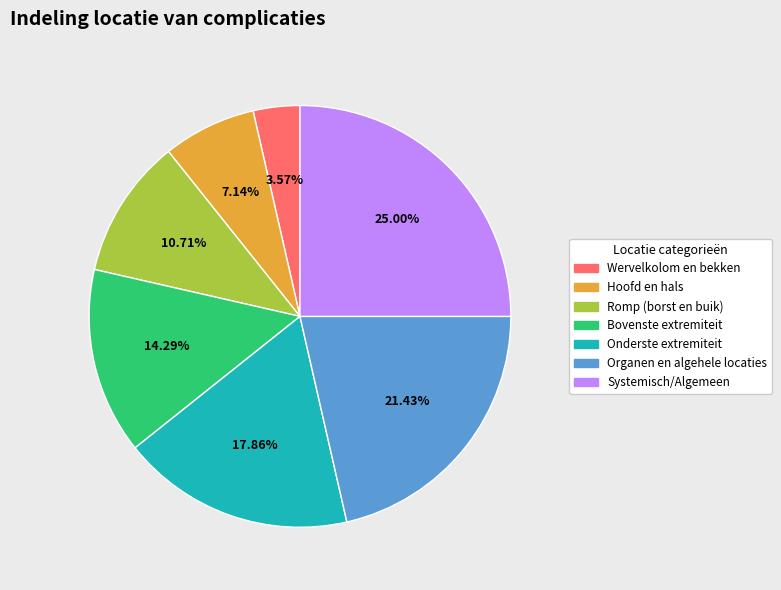

Approximately how many times larger is the value at Bovenste extremiteit compared to Wervelkolom en bekken?

4.0